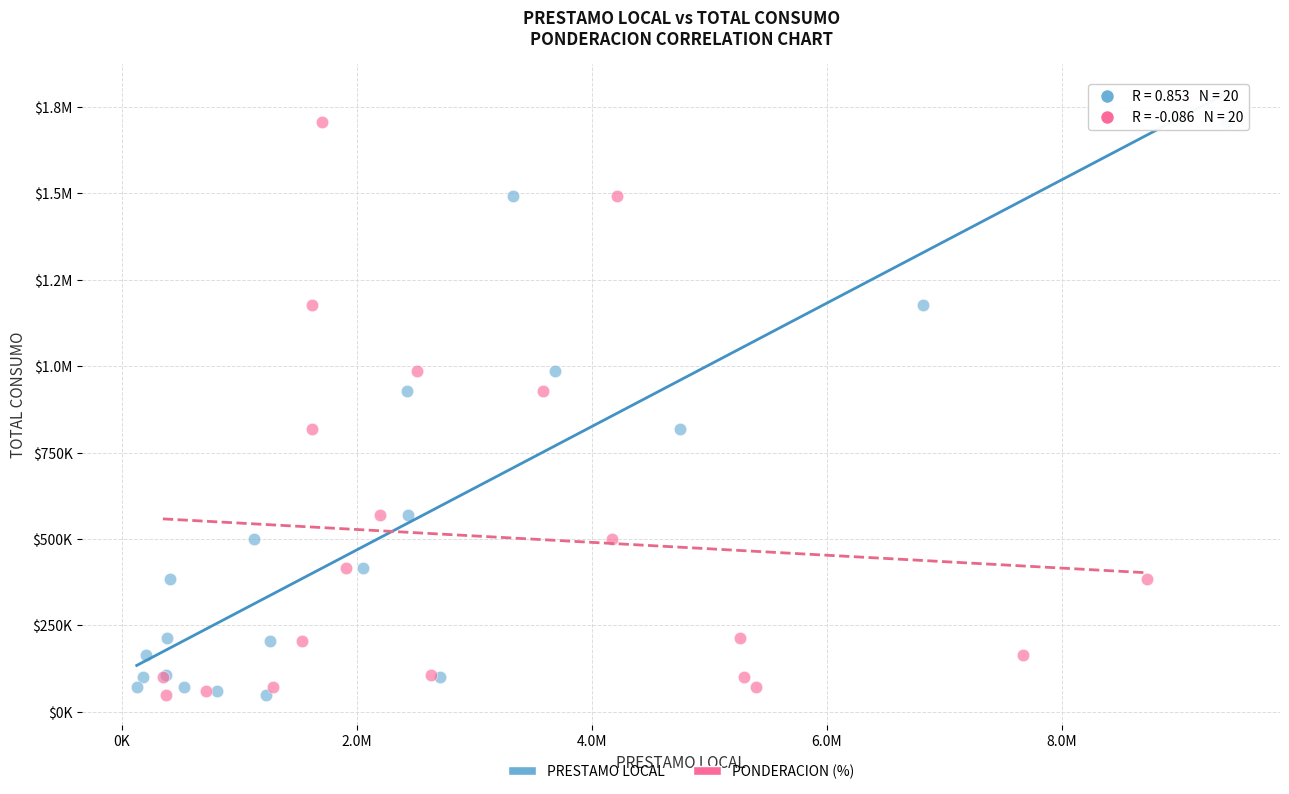

What are all the series names shown in the legend?

PRESTAMO LOCAL, PONDERACION (%)